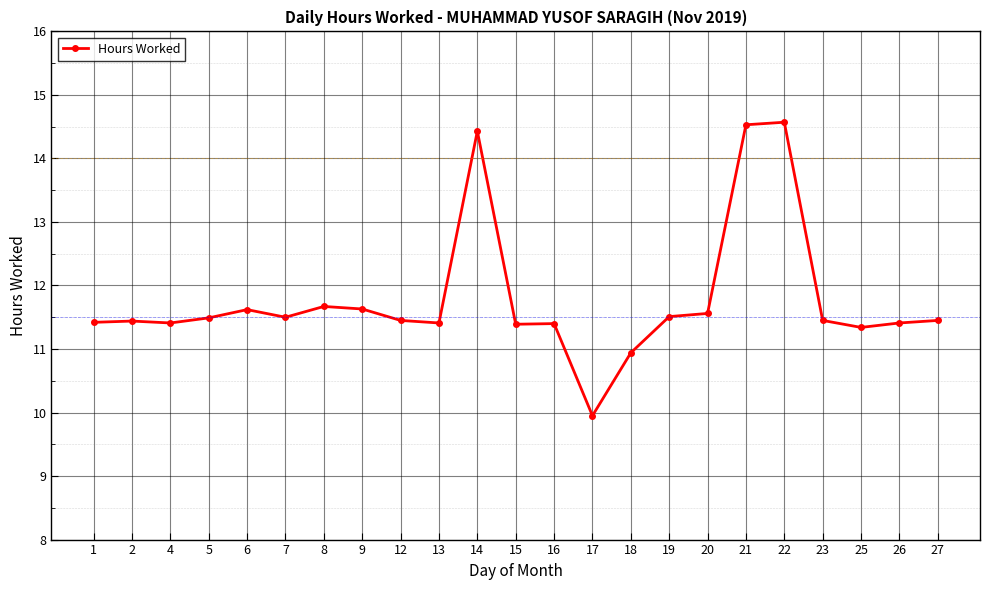

True or false: the data has more than 0 interior local peaks.

True